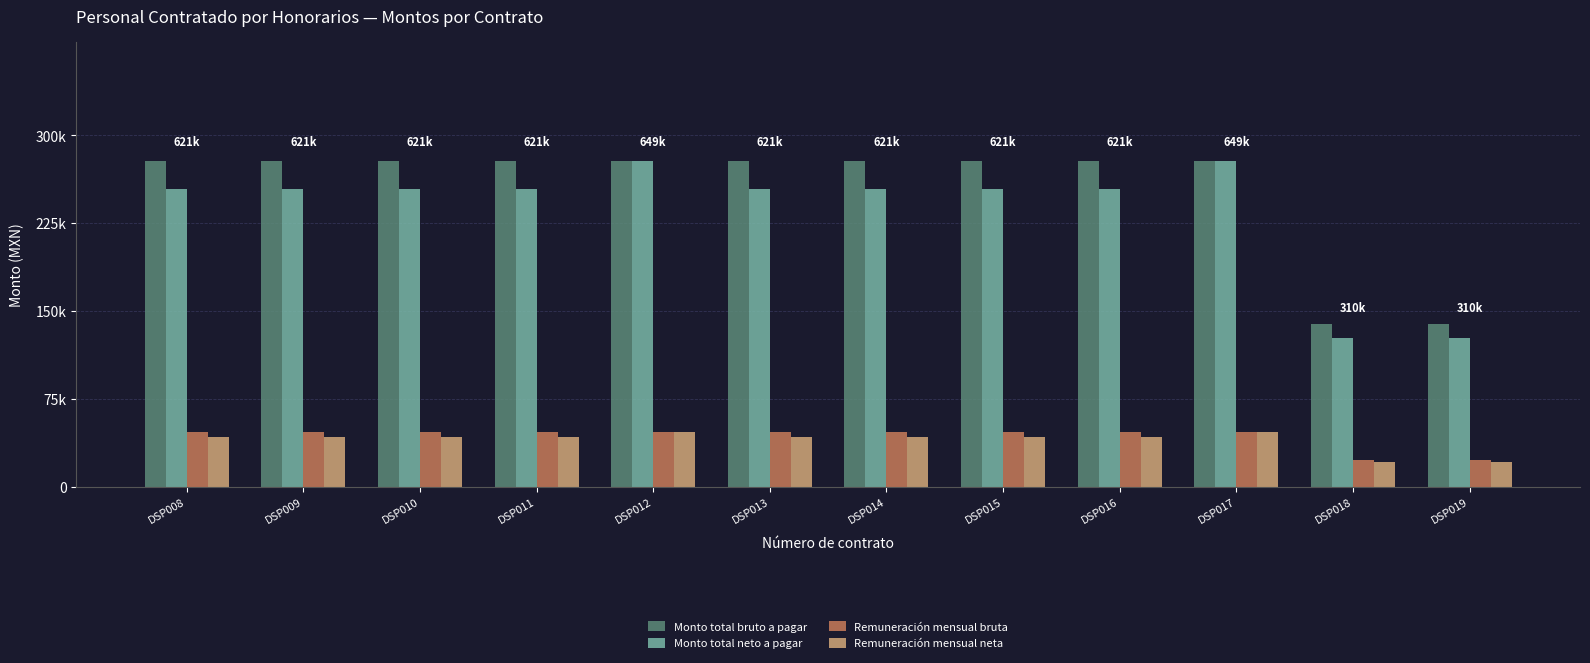

Reading right to left, list all the values displayed in this chart.

Monto total bruto a pagar: 139200	139200	278400	278400	278400	278400	278400	278400	278400	278400	278400	278400
Monto total neto a pagar: 127200	127200	278400	254400	254400	254400	254400	278400	254400	254400	254400	254400
Remuneración mensual bruta: 23200	23200	46400	46400	46400	46400	46400	46400	46400	46400	46400	46400
Remuneración mensual neta: 21200	21200	46400	42400	42400	42400	42400	46400	42400	42400	42400	42400